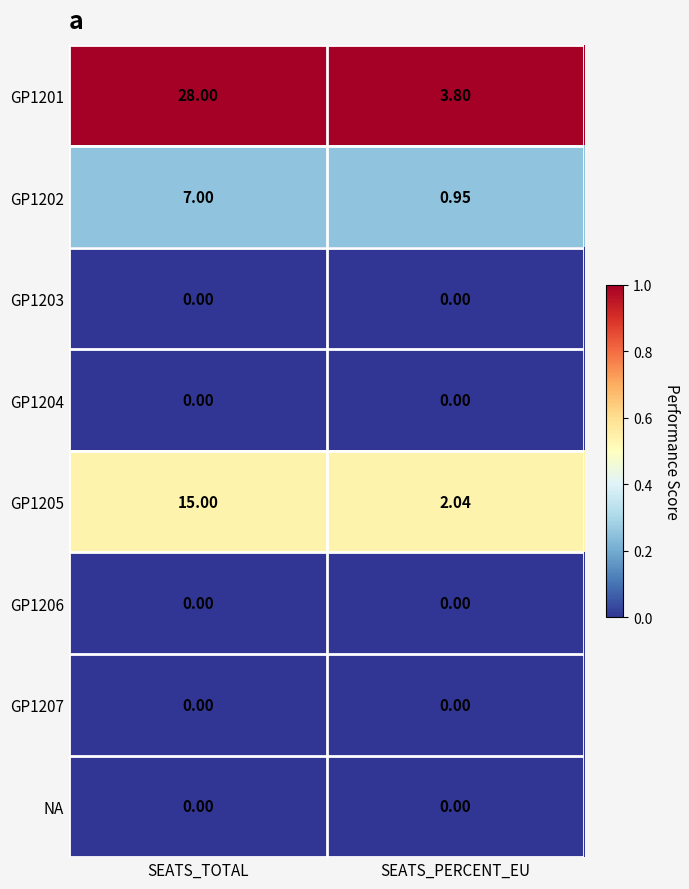

At how many categories does at least one series exceed 0?

2